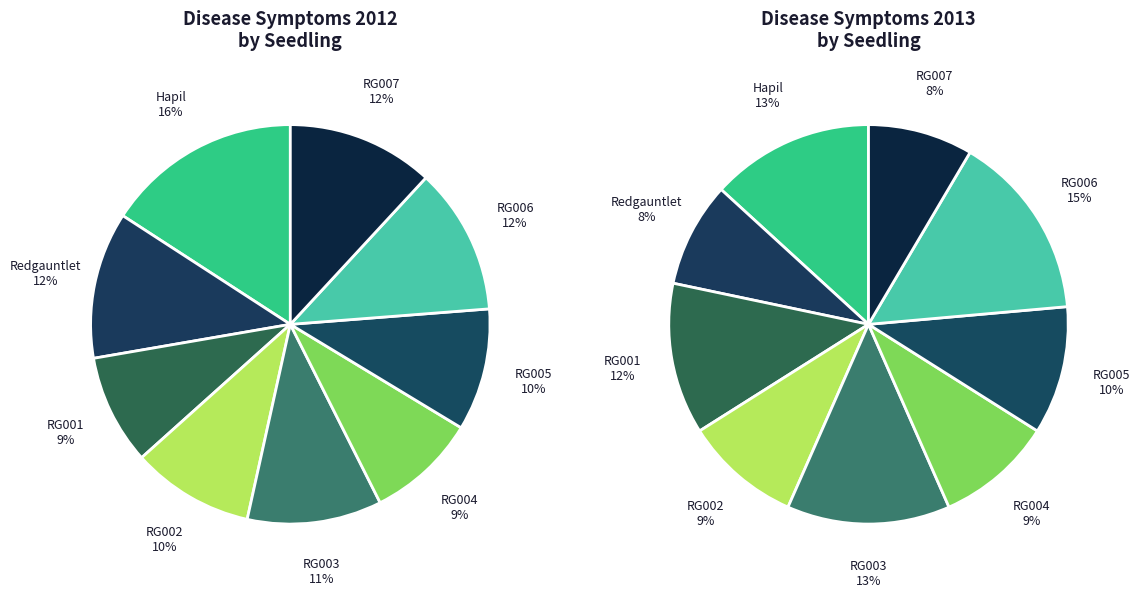

Does 28 account for over 50% of the chart?

No